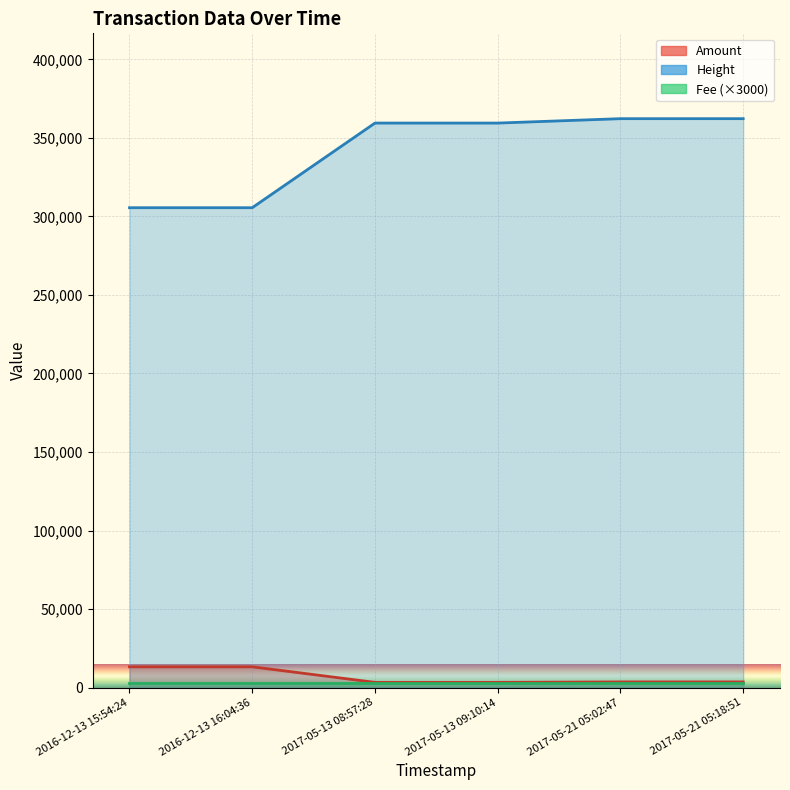

Does the chart display data point markers on the line(s)?

No